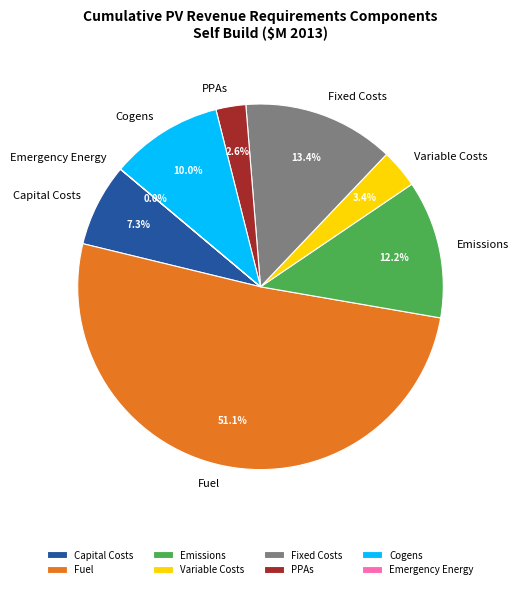

Does any single category account for the majority?

Yes